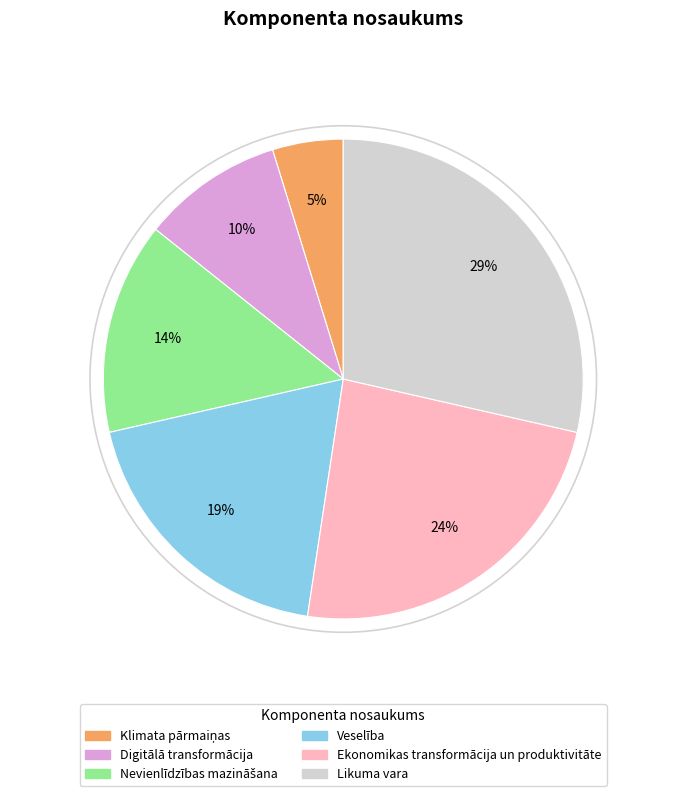

How many segments does this pie chart have?

6